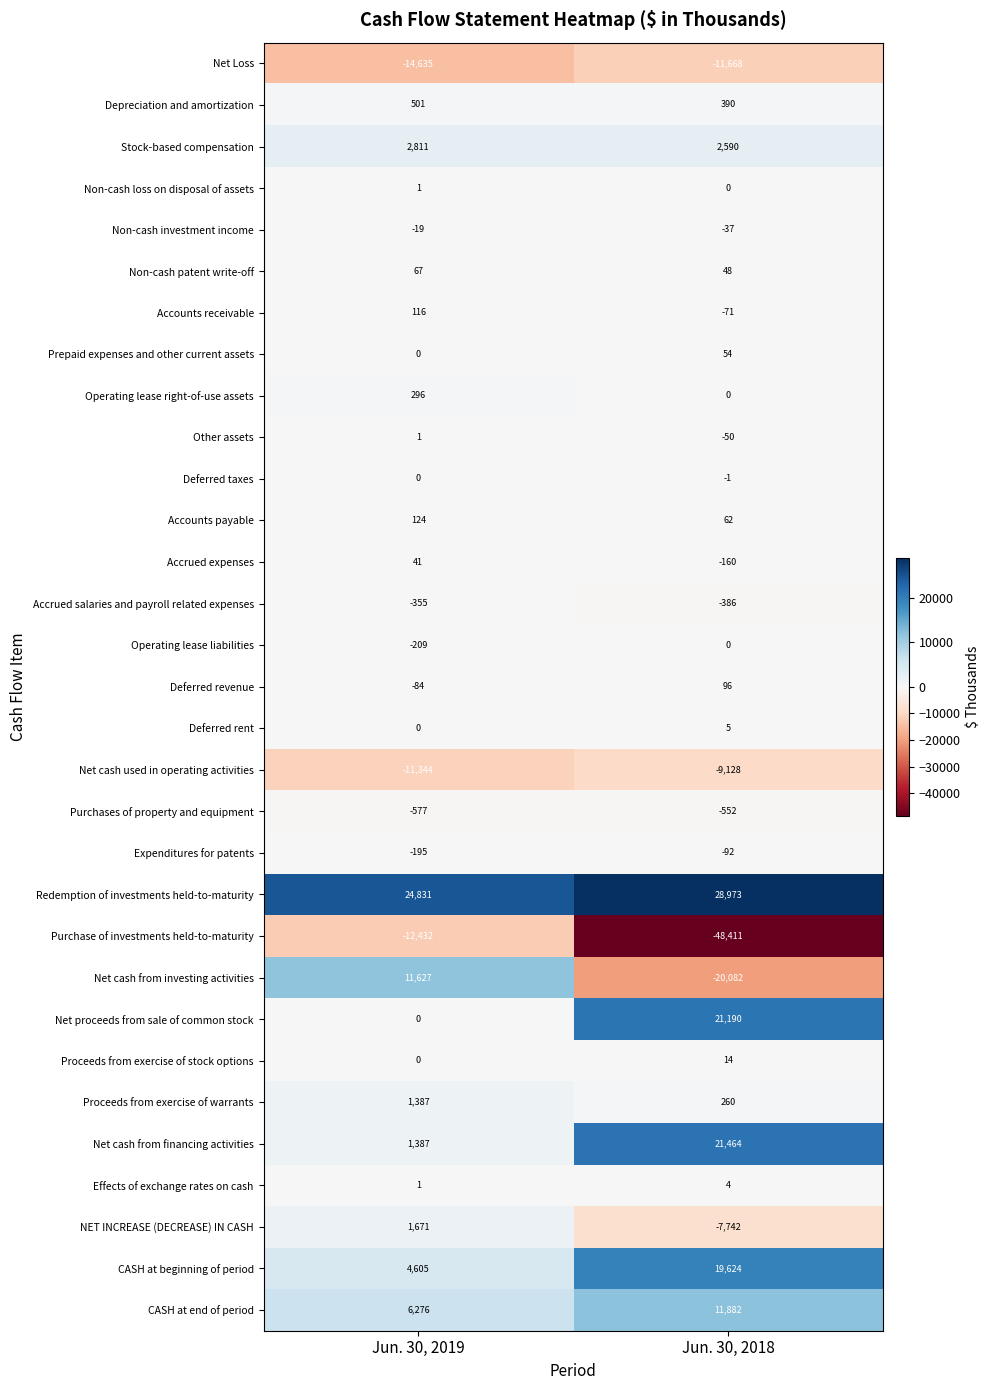

What is the minimum value shown in the chart?

-48411